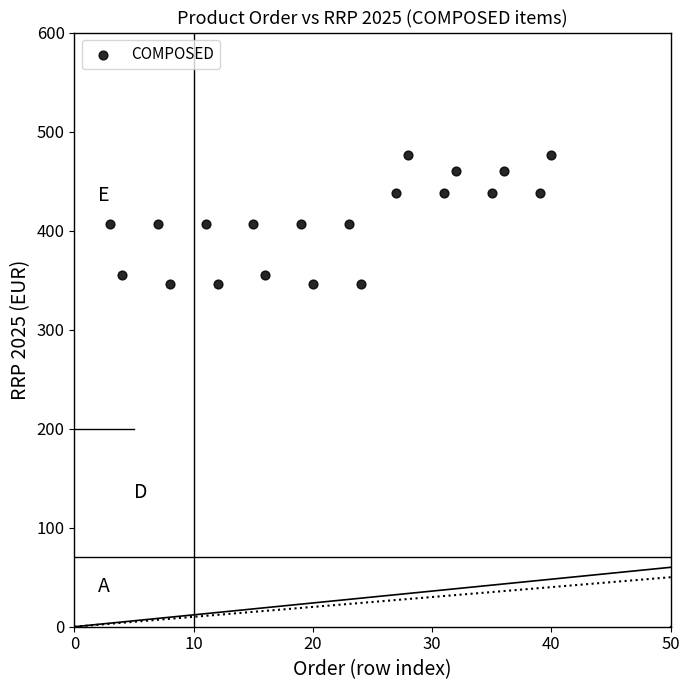

What is the range of Y values (max minus min)?

130